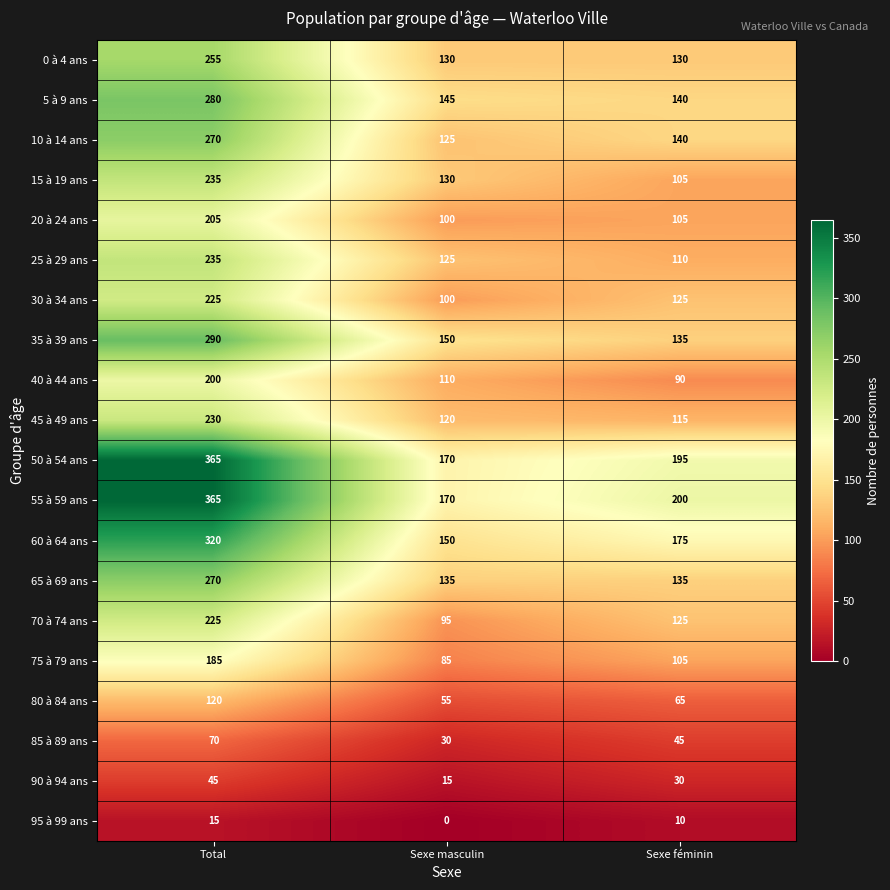

What is the difference between the highest and lowest values at Total?

350